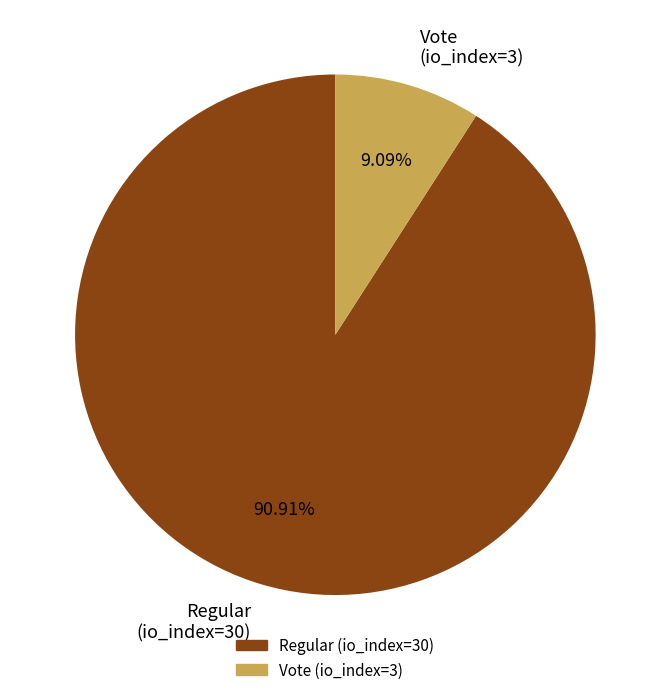

What is the ratio of the value at Vote (io_index=3) to the value at Regular (io_index=30)?

0.1